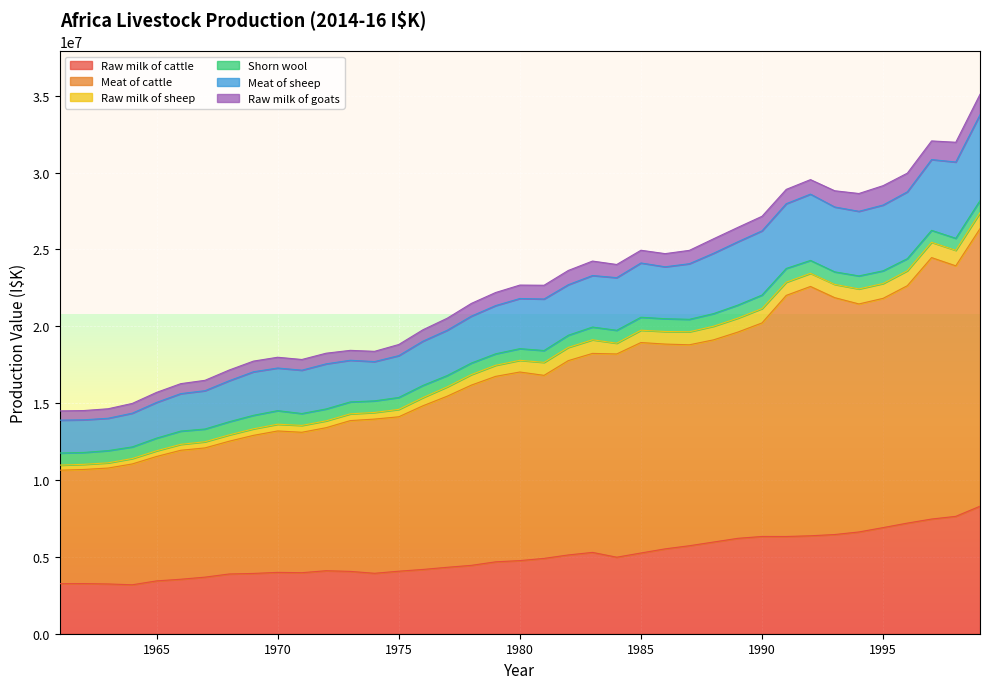

What is the highest value of the Raw milk of cattle series?

8295244